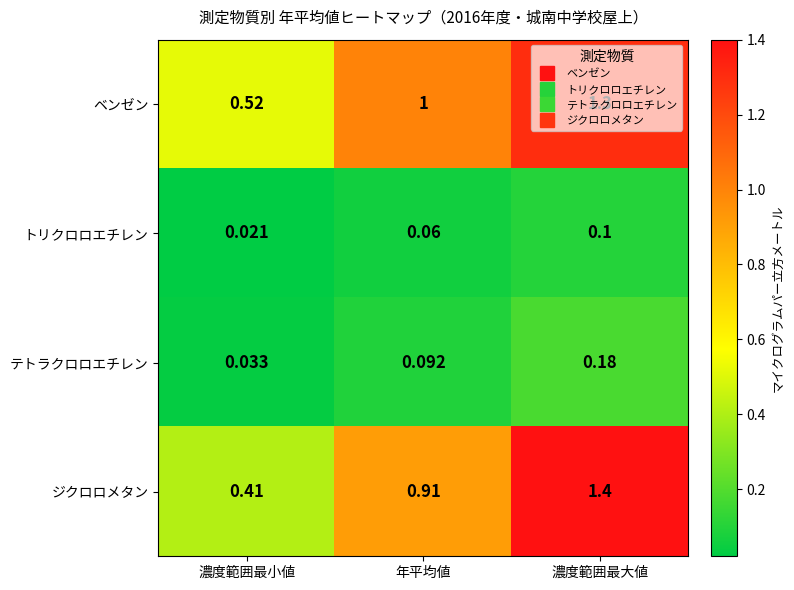

Where is テトラクロロエチレン nearest to the value 0?

濃度範囲最小値